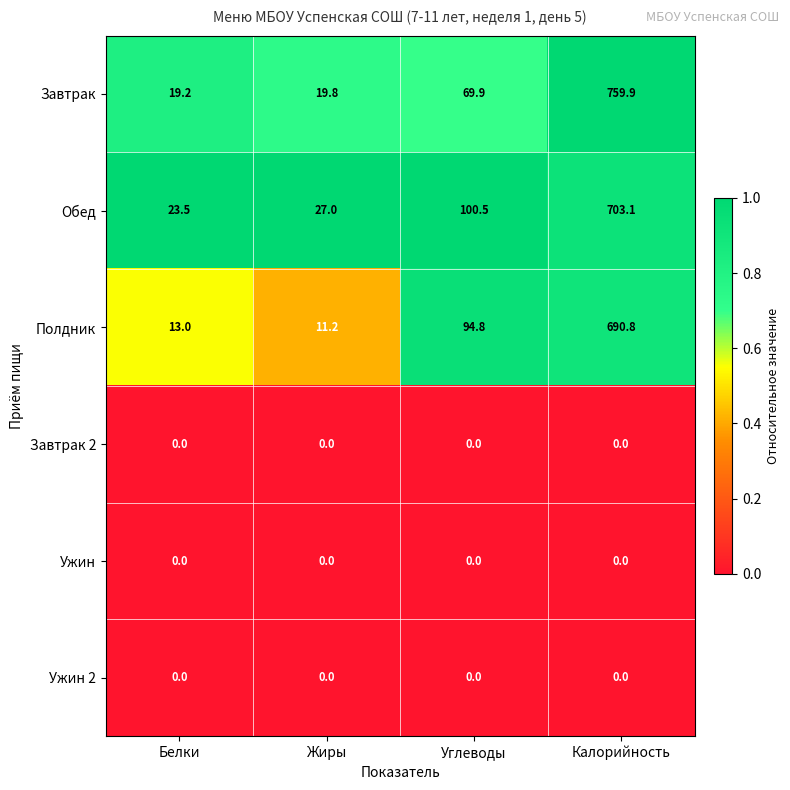

Reading left to right, what are all the values shown in this chart?

Завтрак: Белки=19.2	Жиры=19.8	Углеводы=69.9	Калорийность=759.9
Обед: Белки=23.5	Жиры=27.0	Углеводы=100.5	Калорийность=703.1
Полдник: Белки=13.0	Жиры=11.2	Углеводы=94.8	Калорийность=690.8
Завтрак 2: Белки=0.0	Жиры=0.0	Углеводы=0.0	Калорийность=0.0
Ужин: Белки=0.0	Жиры=0.0	Углеводы=0.0	Калорийность=0.0
Ужин 2: Белки=0.0	Жиры=0.0	Углеводы=0.0	Калорийность=0.0